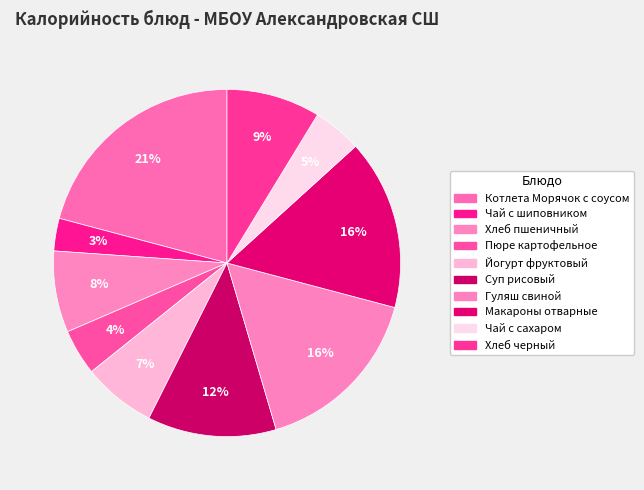

Count the number of slices in the pie.

10